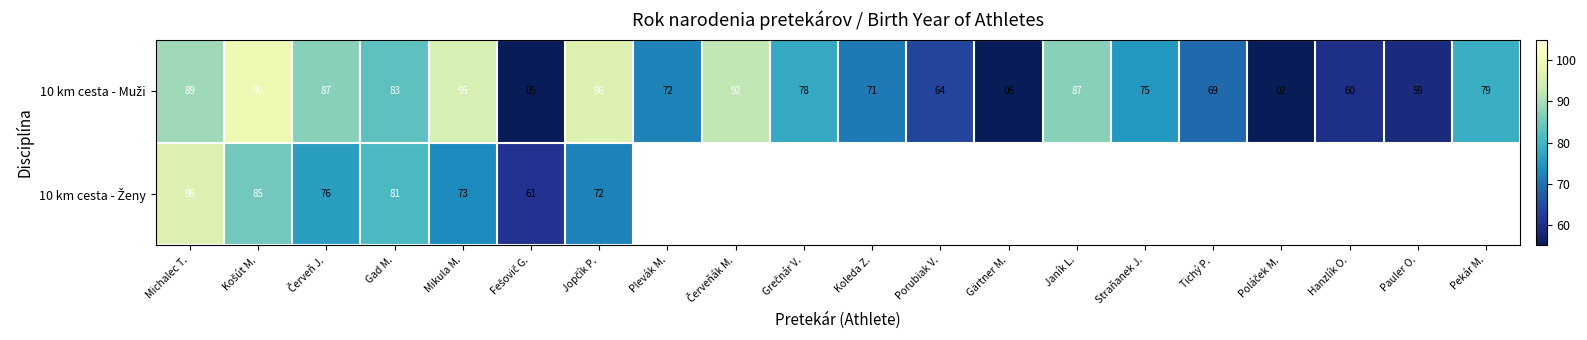

What is the total value across all series at Mikula M.?

168